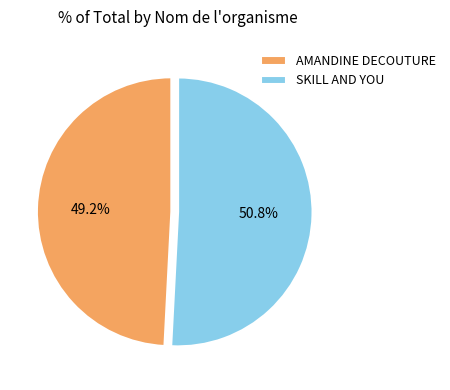

Is there any slice that represents more than half of the pie?

Yes